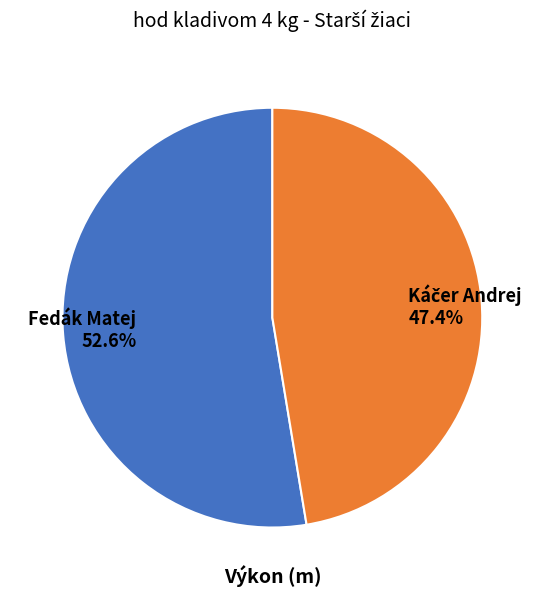

Is there a majority slice in this chart?

Yes